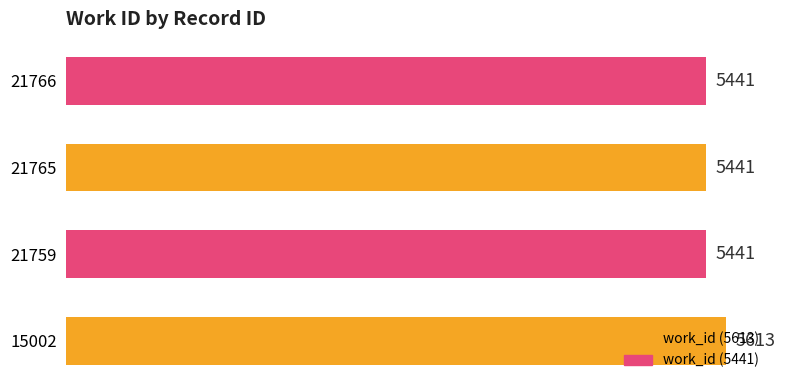

What is the difference between the maximum and minimum values?

172